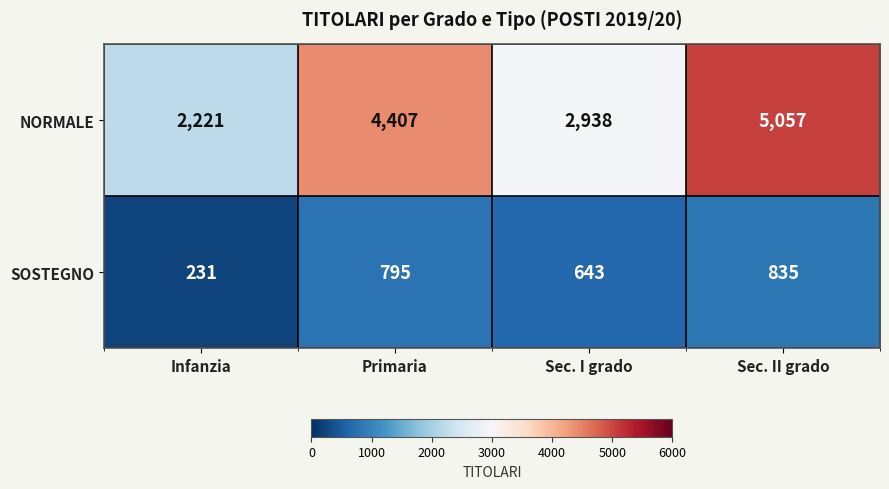

How many categories are shown in the chart?

4